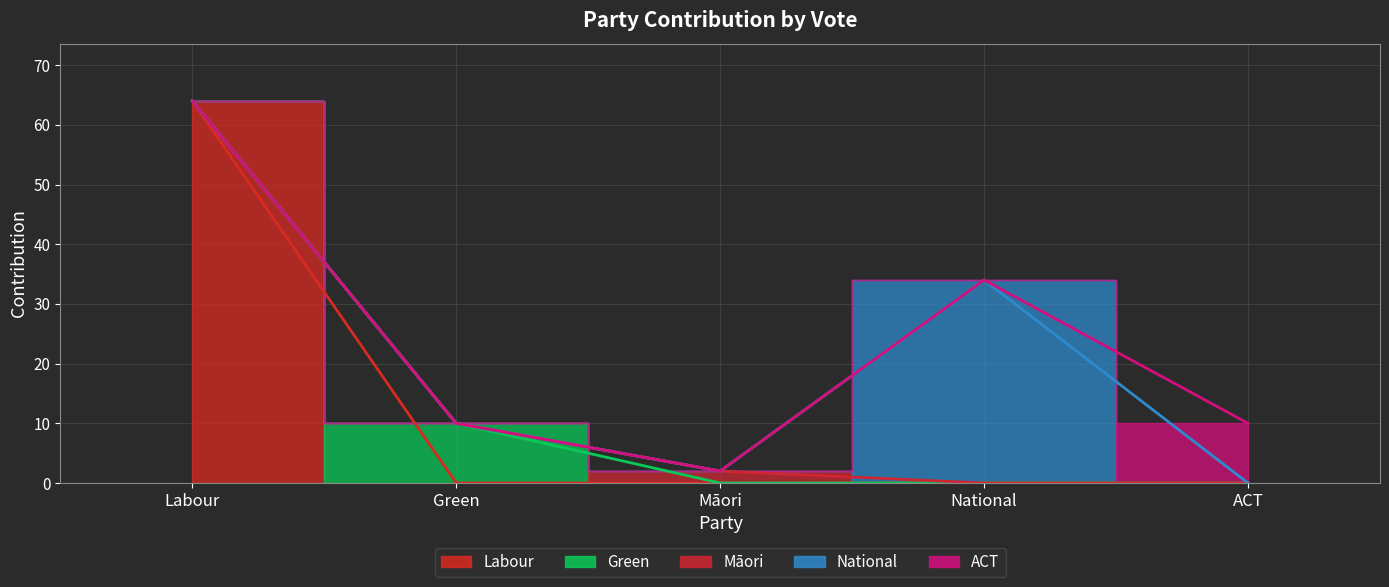

The value at Labour is 26. True or false?

False